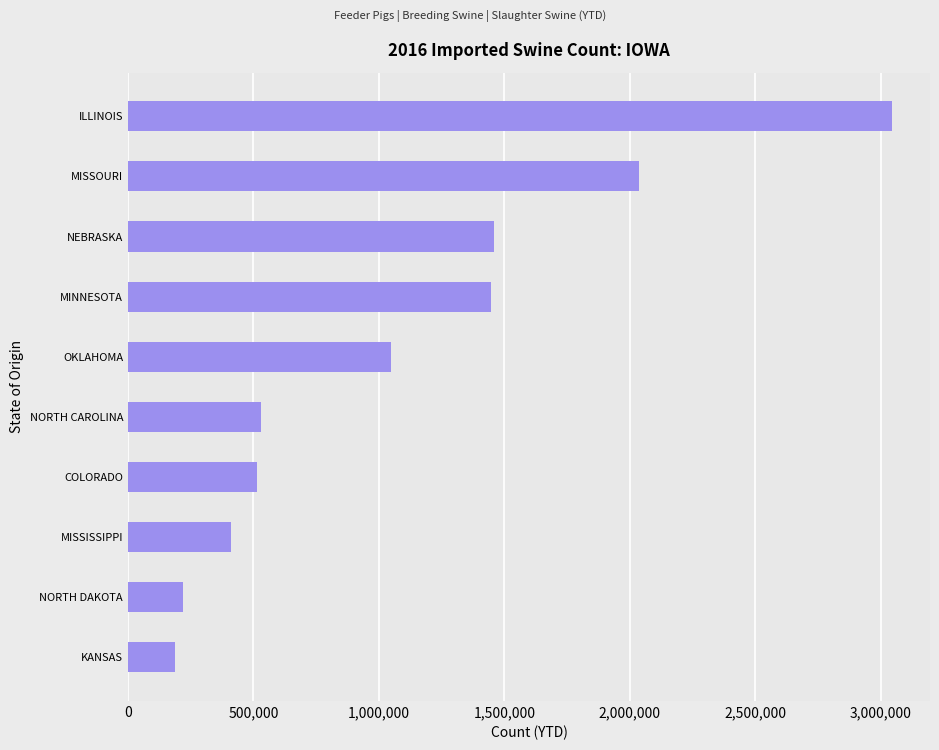

What is the approximate value at OKLAHOMA, to the nearest 100?

1048800